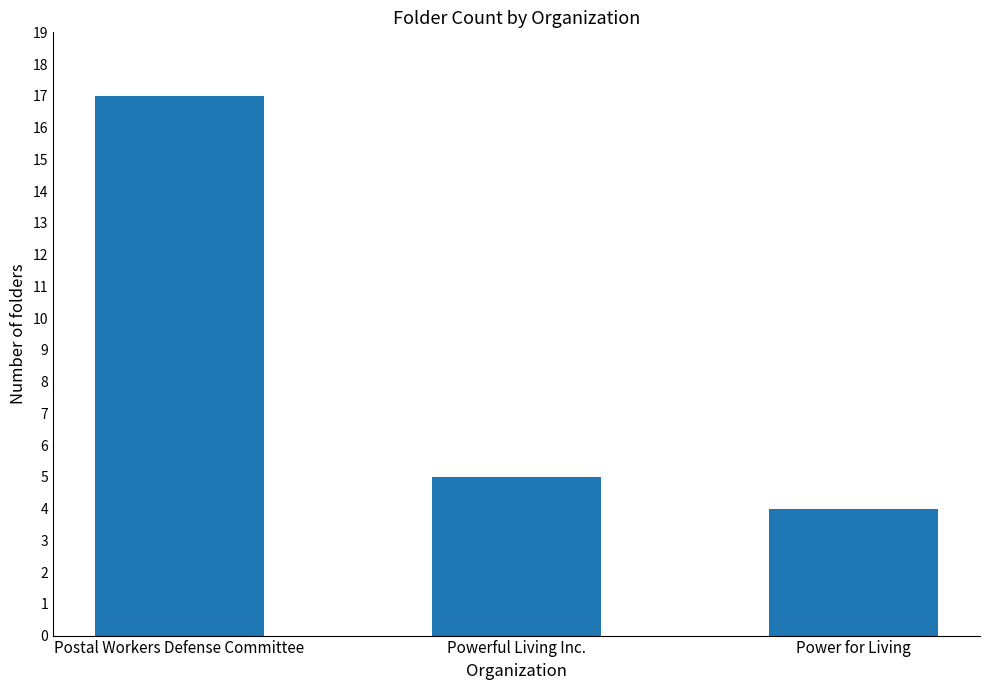

How many data points are less than 5?

1